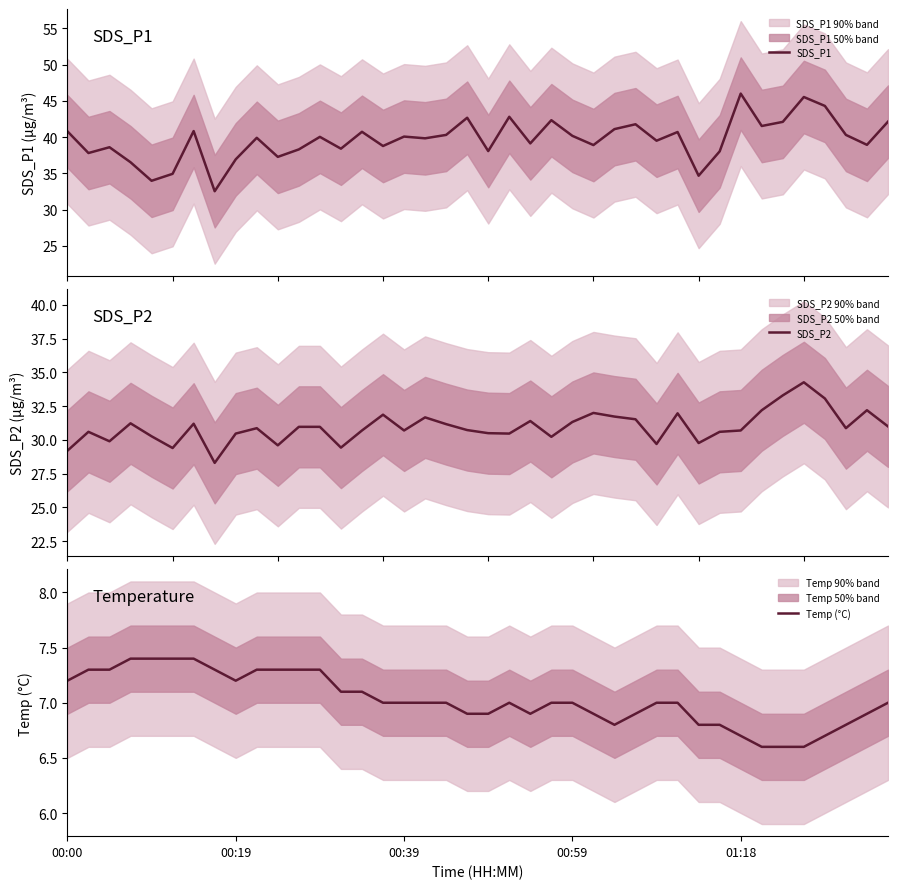

True or false: SDS_P1 and SDS_P2 intersect in this chart.

False